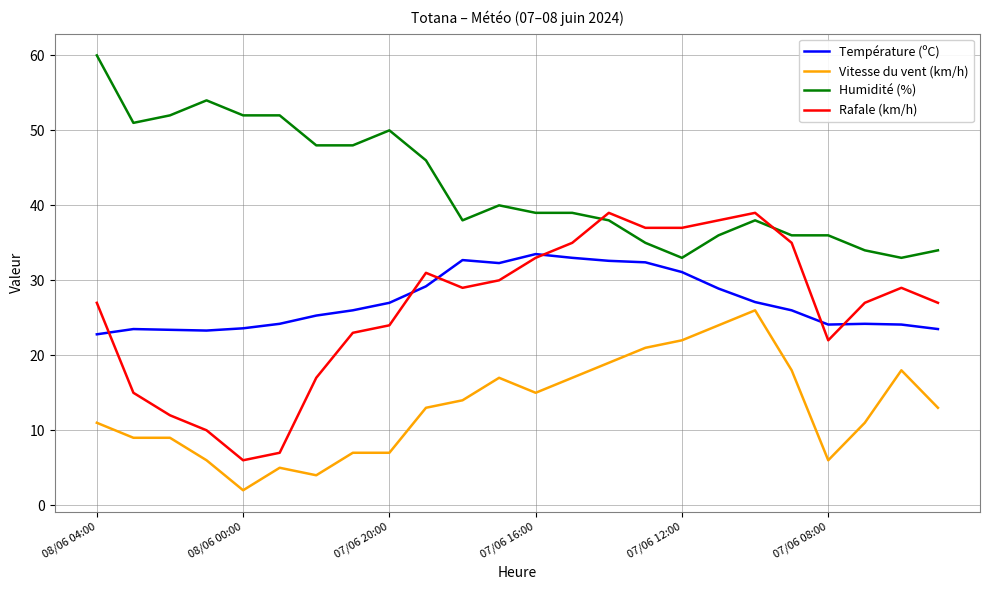

How many lines are shown in the chart?

4